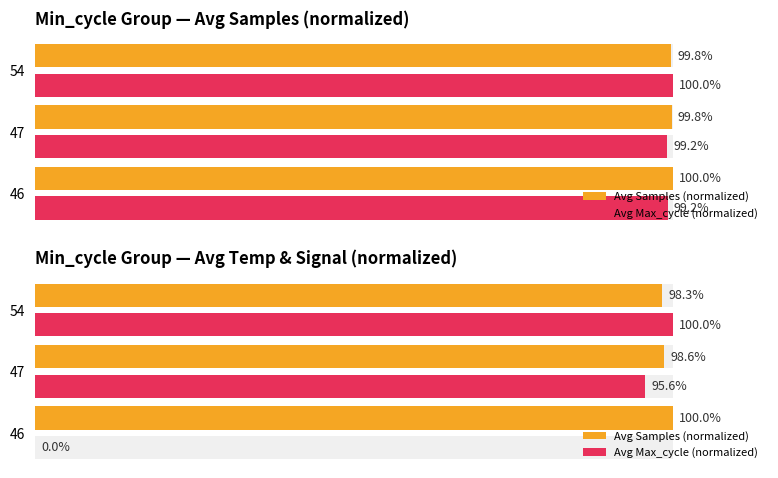

What is the highest value of the Avg Max_cycle (normalized) series?

100.0